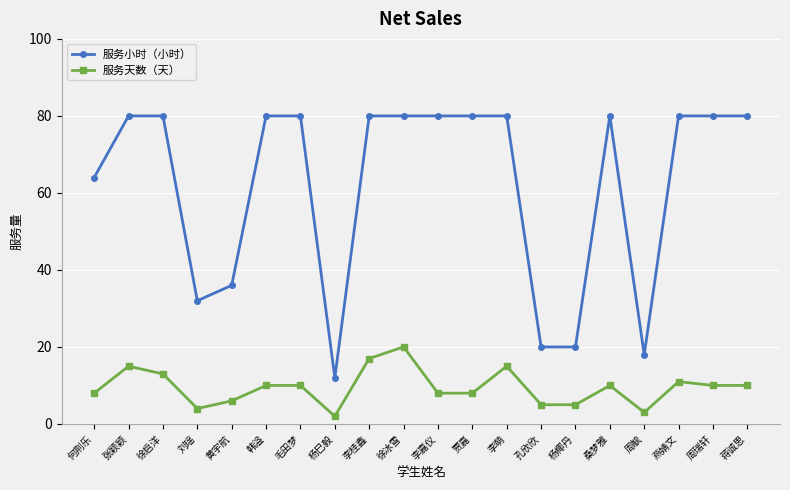

What position from the right is 何荆乐?

20